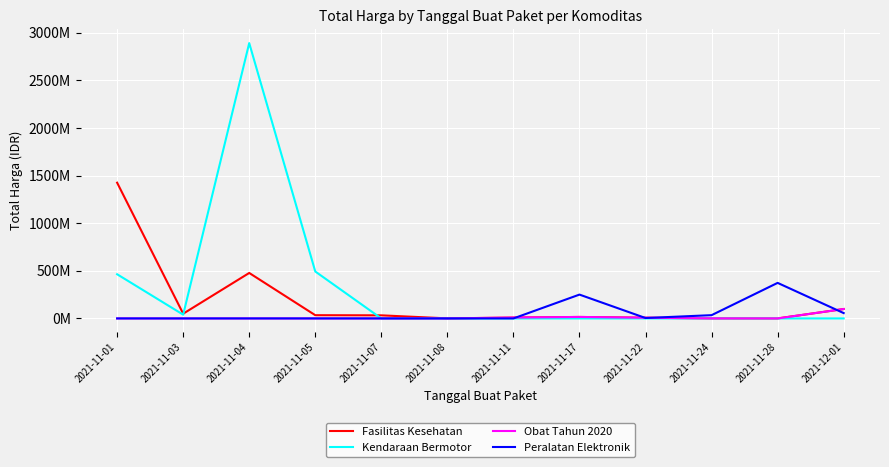

What are all the series names shown in the legend?

Fasilitas Kesehatan, Kendaraan Bermotor, Obat Tahun 2020, Peralatan Elektronik